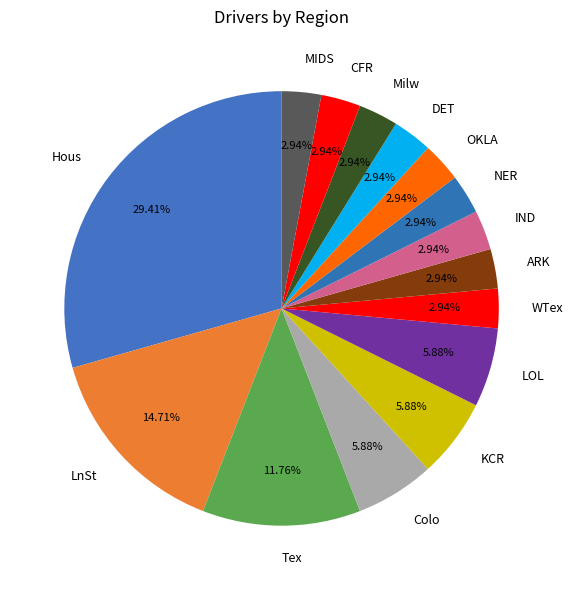

Is the sum of MIDS and WTex greater than half?

No